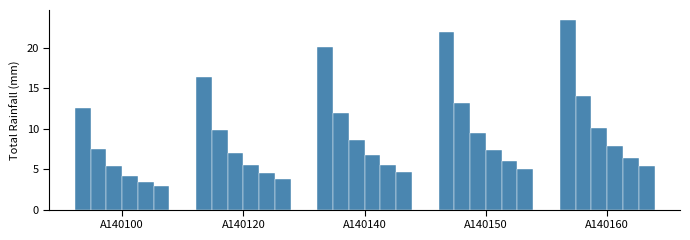

Which category has the highest value across all series?

A140160